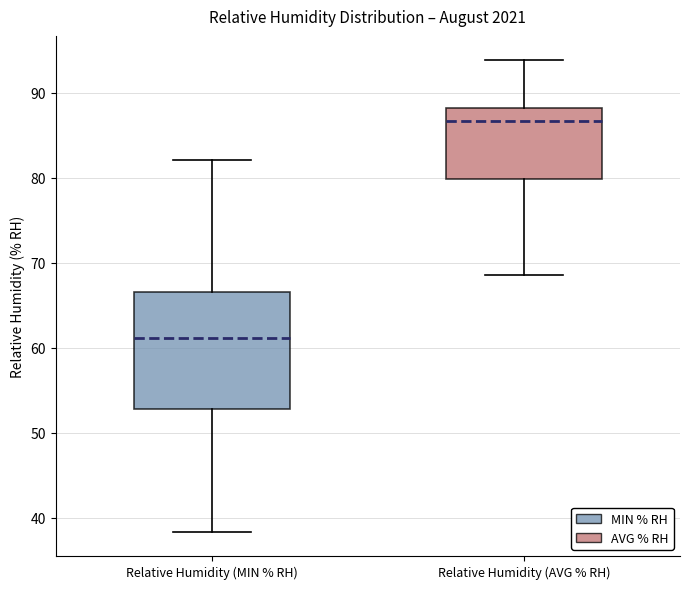

Which box has the lowest median line?

Relative Humidity (MIN % RH)